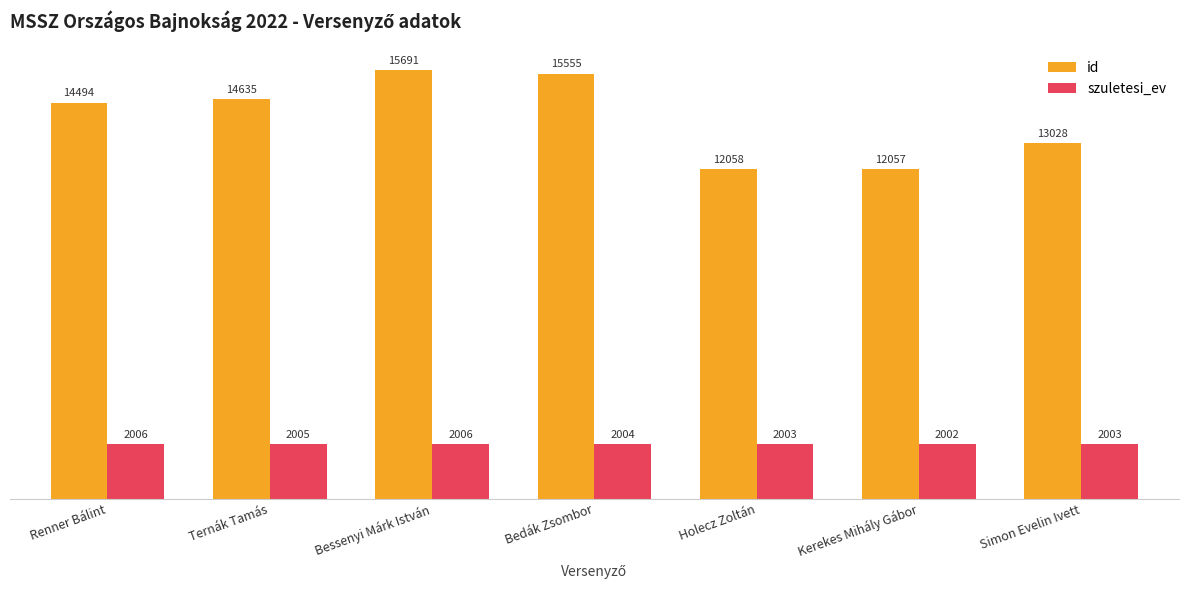

True or false: id has a value of 14494 at Renner Bálint.

True